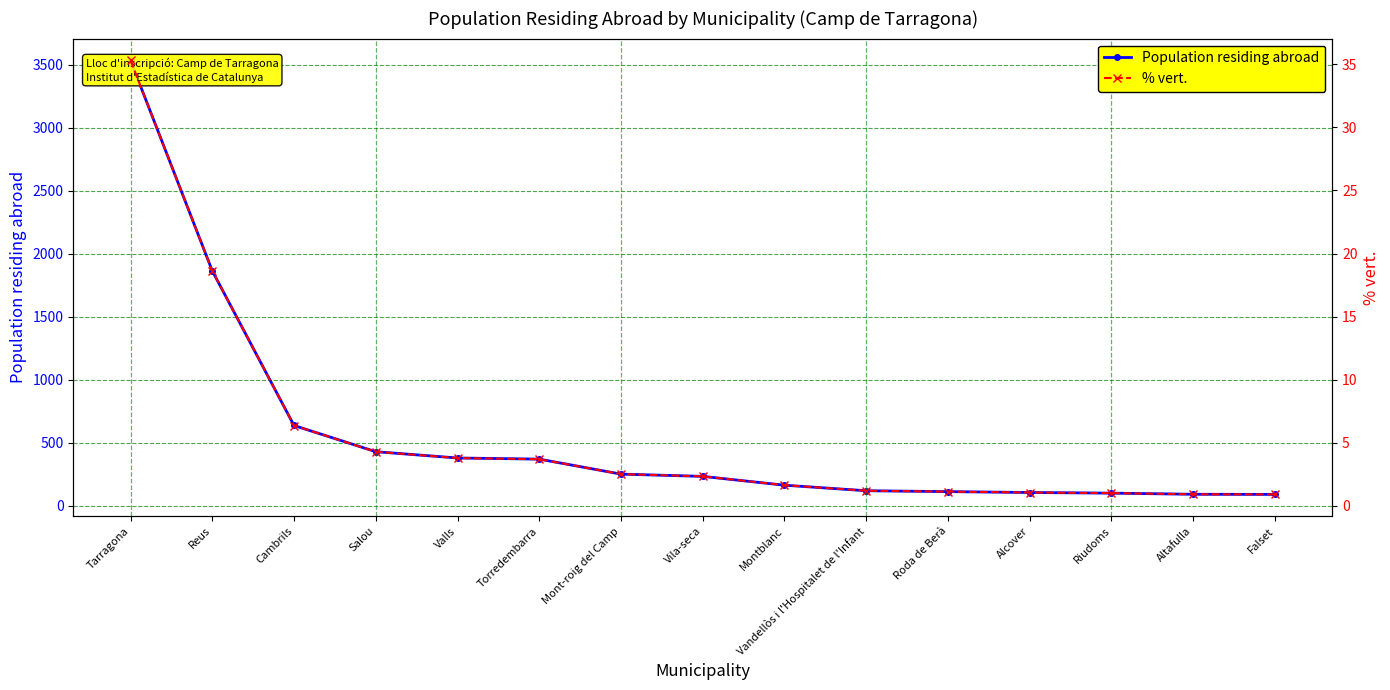

Rank the categories by % vert. value from lowest to highest.

Falset, Altafulla, Riudoms, Alcover, Roda de Berà, Vandellòs i l'Hospitalet de l'Infant, Montblanc, Vila-seca, Mont-roig del Camp, Torredembarra, Valls, Salou, Cambrils, Reus, Tarragona